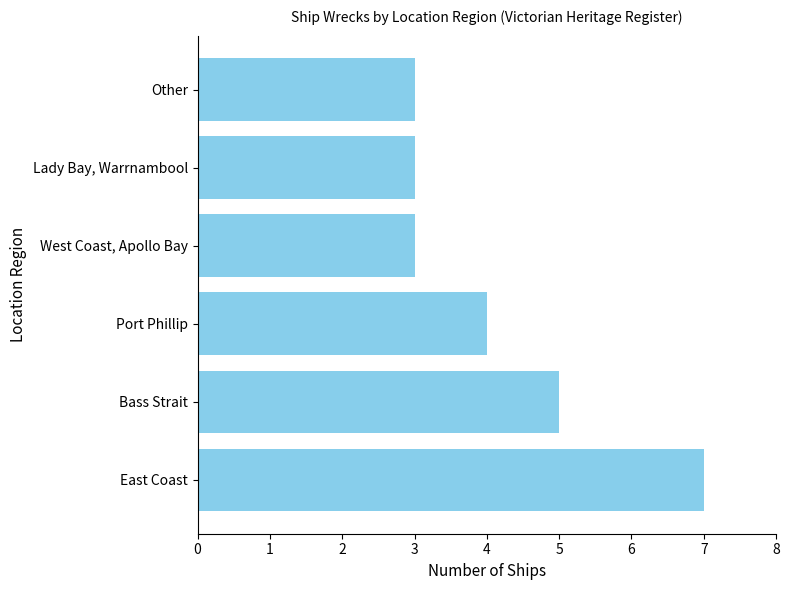

How many categories are shown in the chart?

6